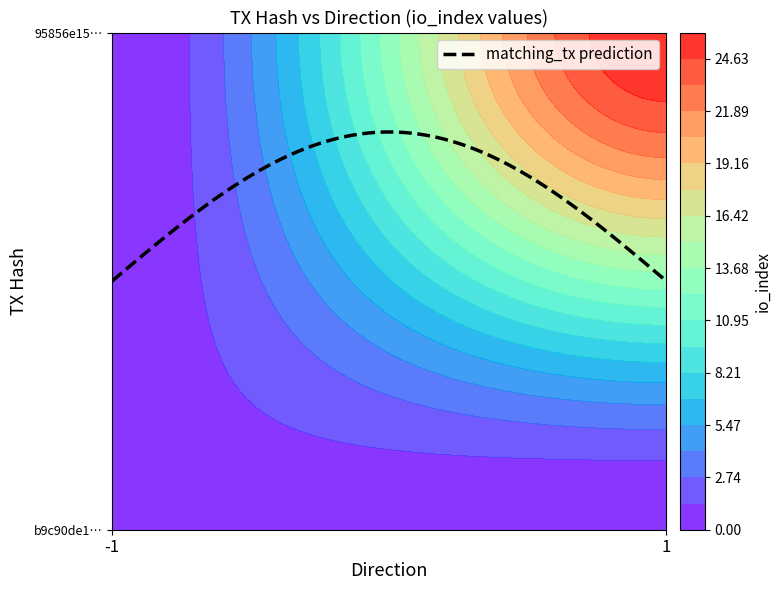

Is it true that b9c90de13c4f3b81b718b31f0bf63a57fa19fc7 equals -1 at direction?

True